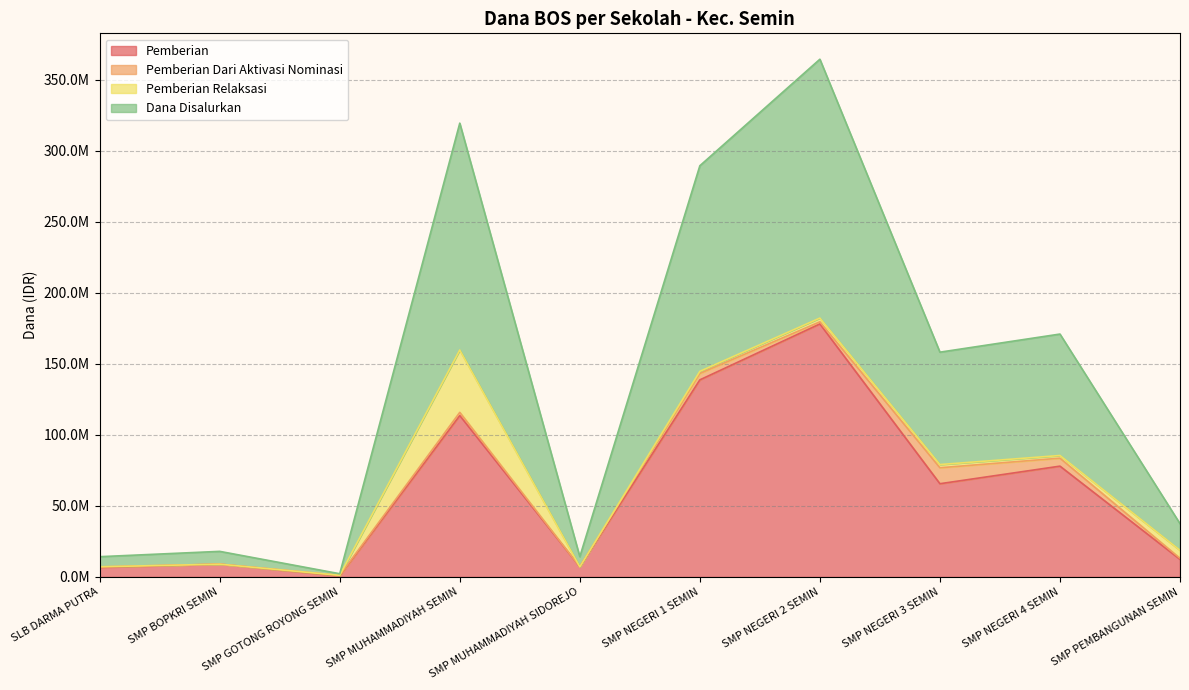

Read the Dana Disalurkan value at SMP NEGERI 2 SEMIN, to the nearest 10.

182250000